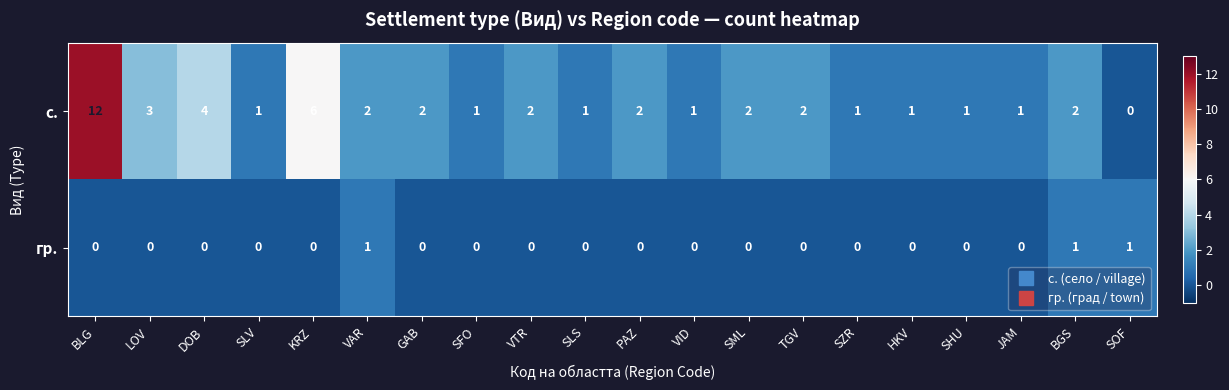

Count the number of categories in the chart.

20